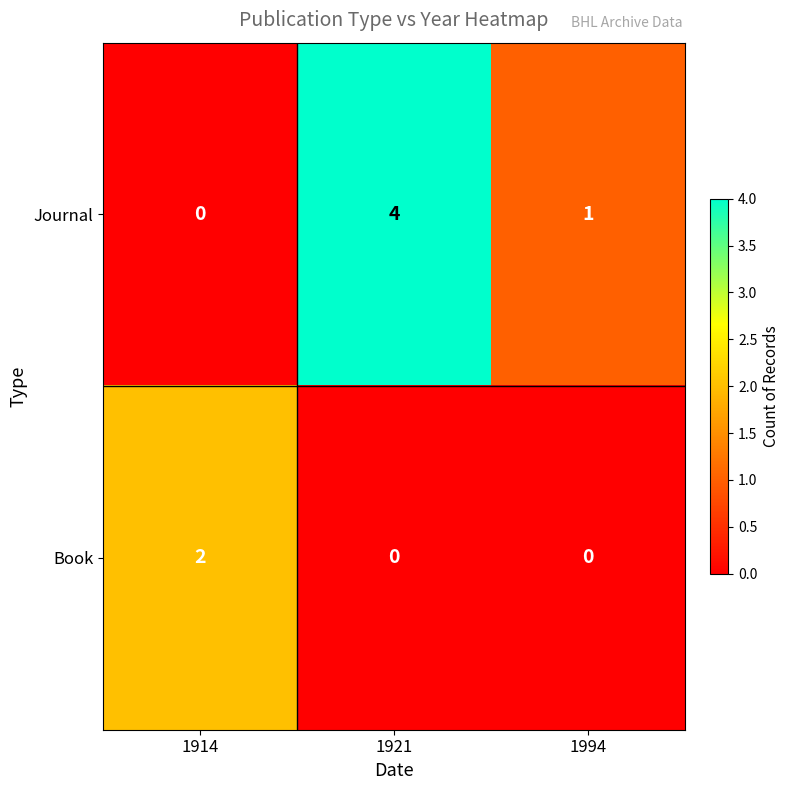

Between 1914 and 1994, which series saw the biggest shift?

Book